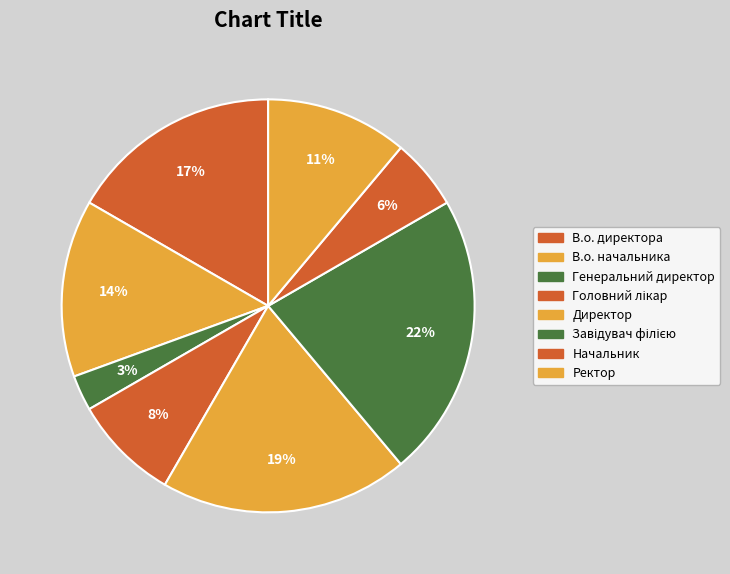

Count the number of slices in the pie.

8